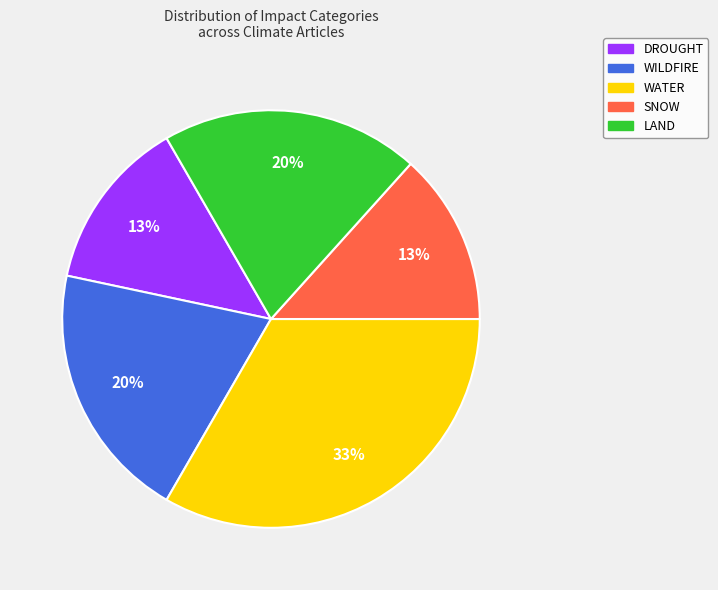

Is it true that WATER is 33% of the pie?

True